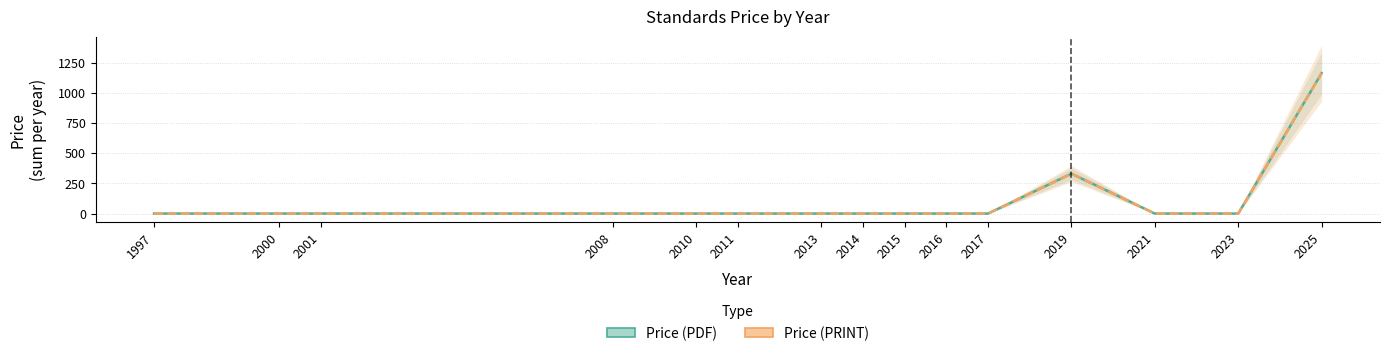

Where is Price (PDF) nearest to the value 581?

2019